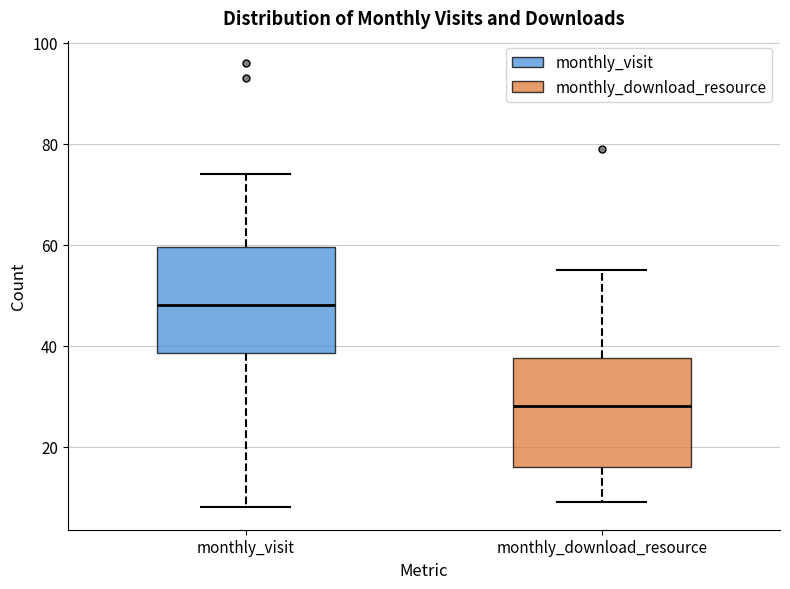

Reading left to right, read every box against the y-axis: the position of its median line, the range the box covers, and the ends of its whiskers. The values are not printed on the chart, so give them approximately, as read against the axis.

monthly_visit: median 48, box 38 to 60, whiskers 8 to 74
monthly_download_resource: median 28, box 16 to 38, whiskers 10 to 56